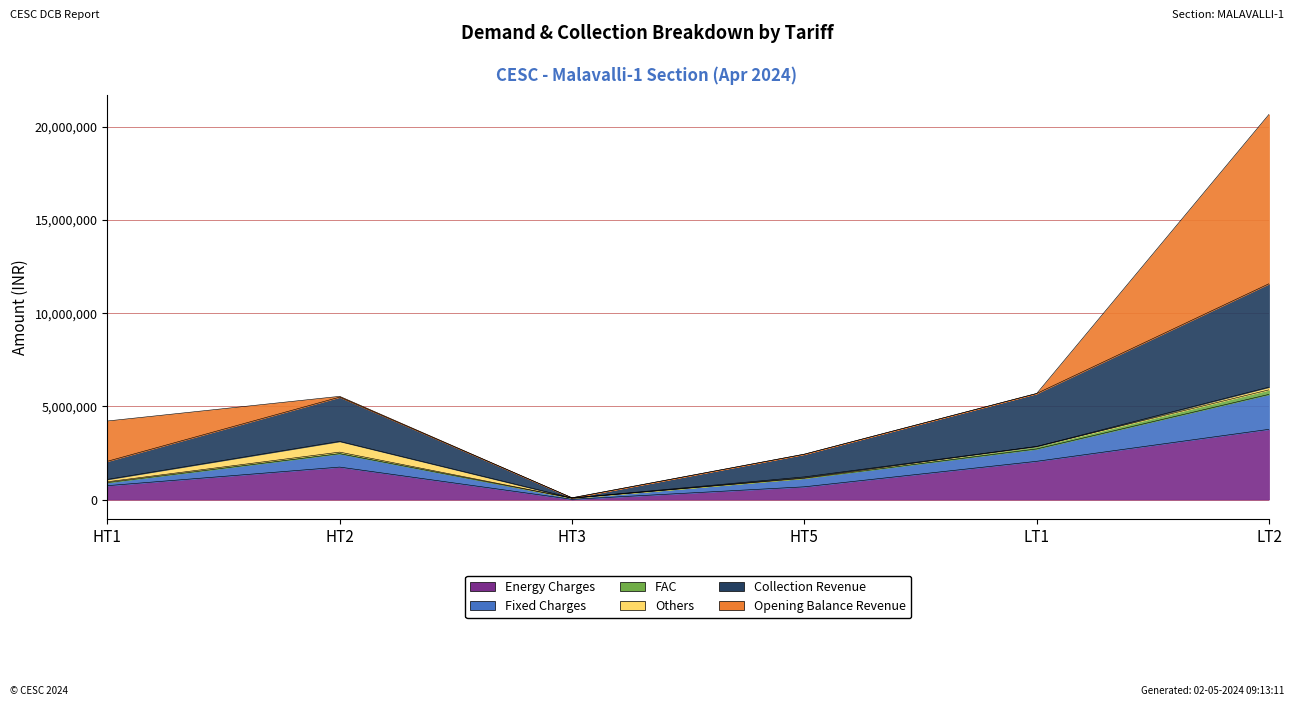

True or false: Collection Revenue and FAC cross at least once.

False